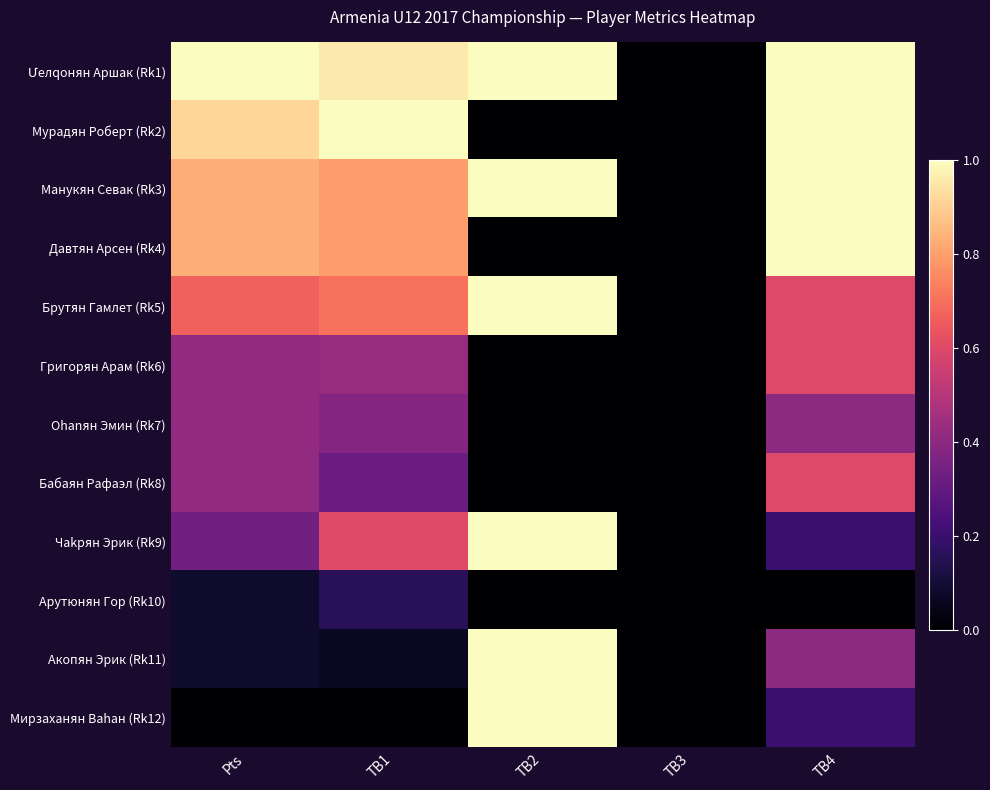

What is the maximum value shown in the chart?

1.0